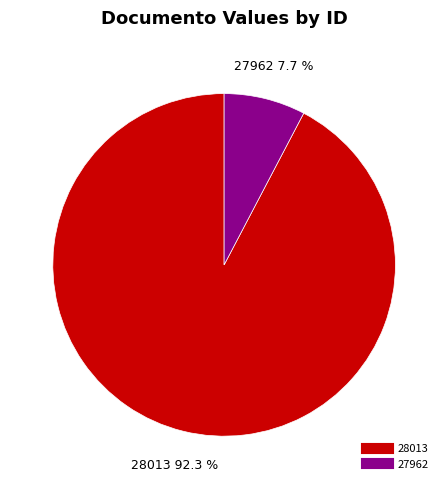

To the nearest percent, what is the difference between the largest and smallest slice percentages?

85%